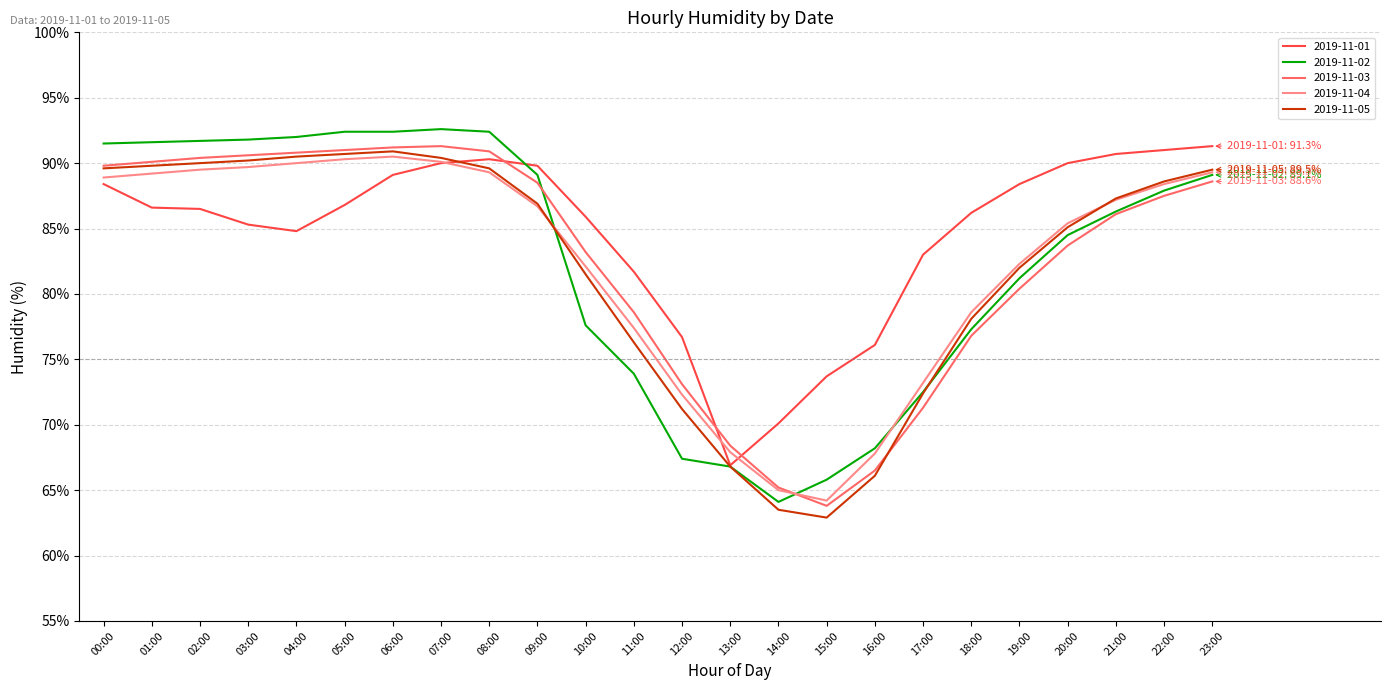

True or false: 2019-11-05 has a value of 57.0 at 02:00.

False